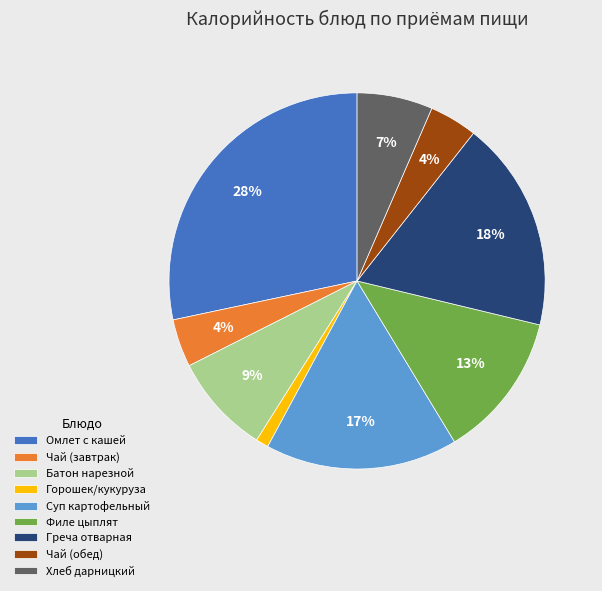

To the nearest percent, what portion does Горошек/кукуруза represent?

1%